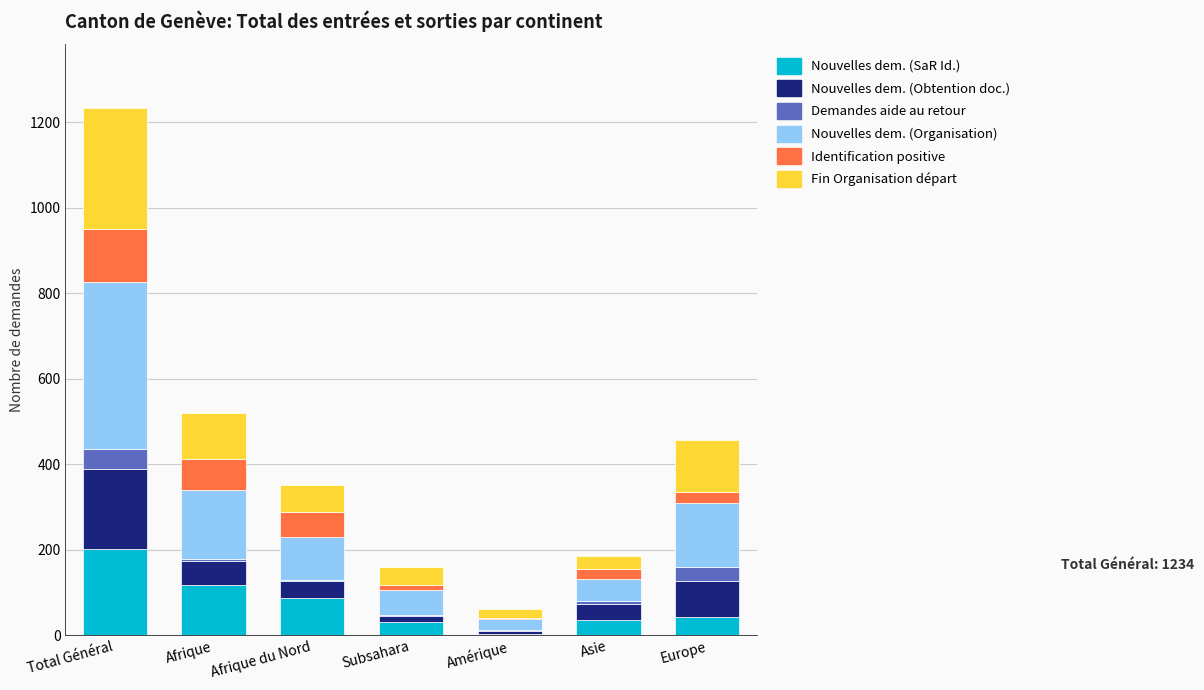

At which category is the sum across all series the highest?

Total Général